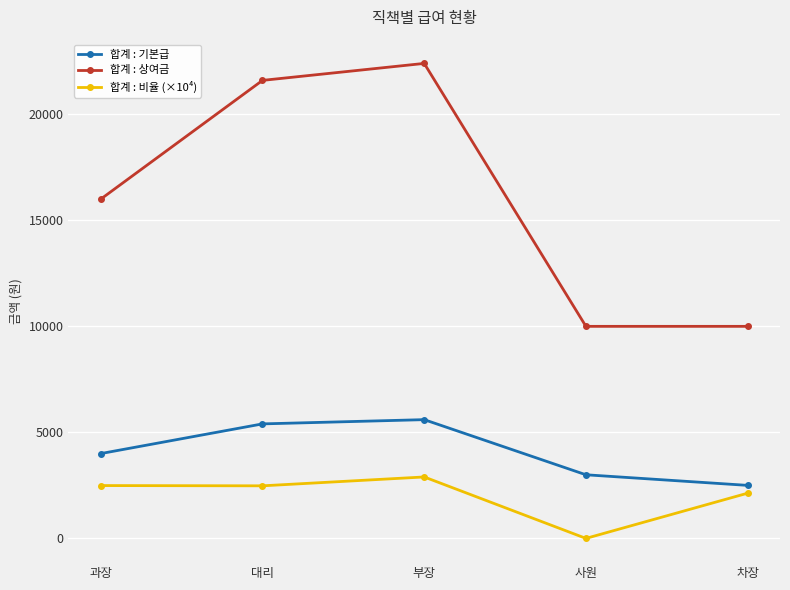

What is the spread (max minus min) of values at 차장?

7867.5